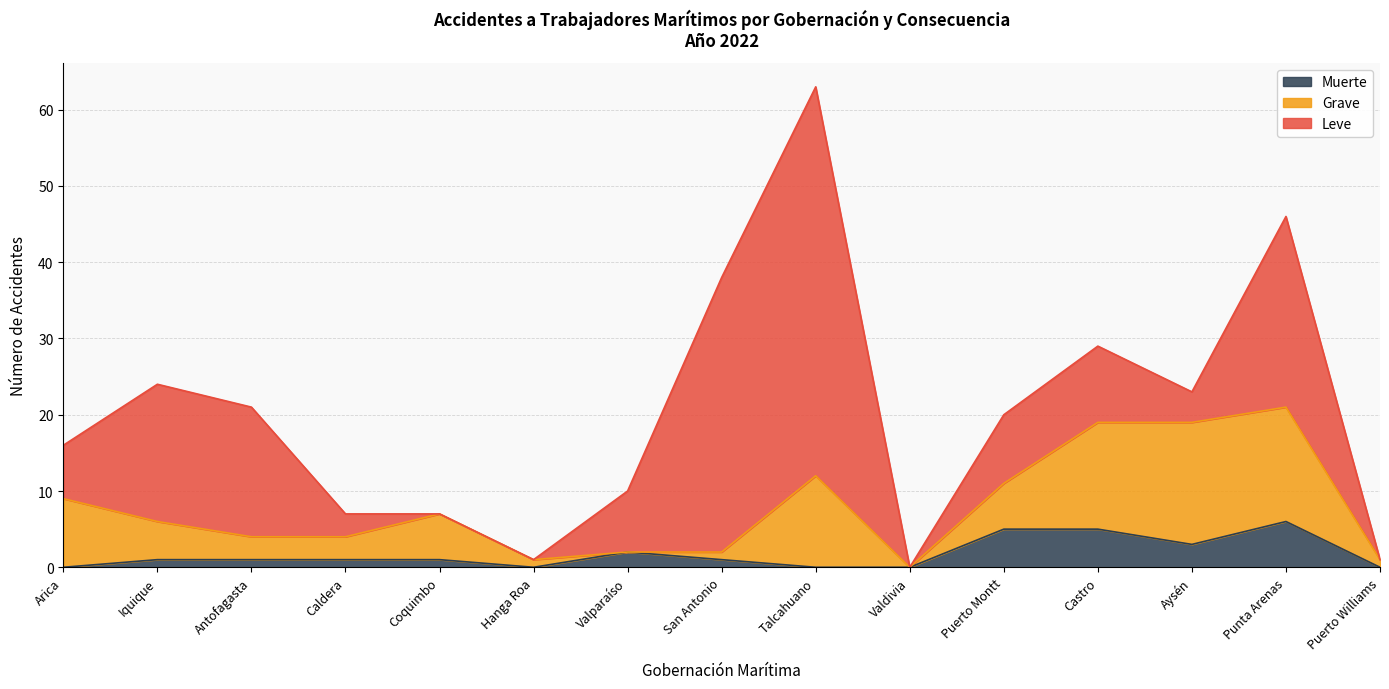

Is it true that Leve equals 36 at San Antonio?

True